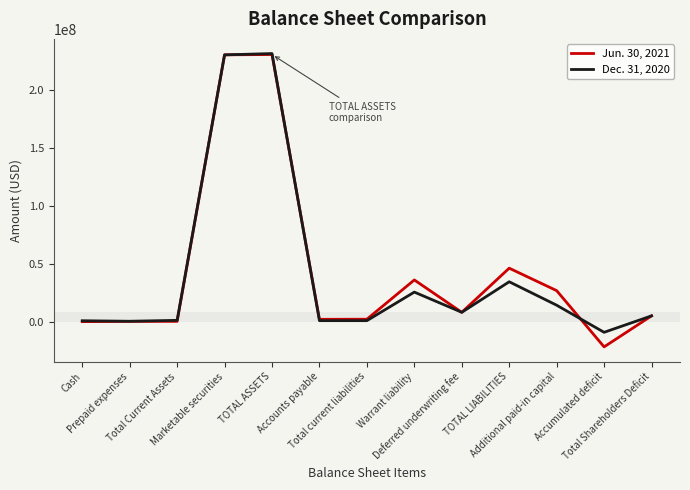

List the series in order of their peak value, lowest first.

Jun. 30, 2021, Dec. 31, 2020